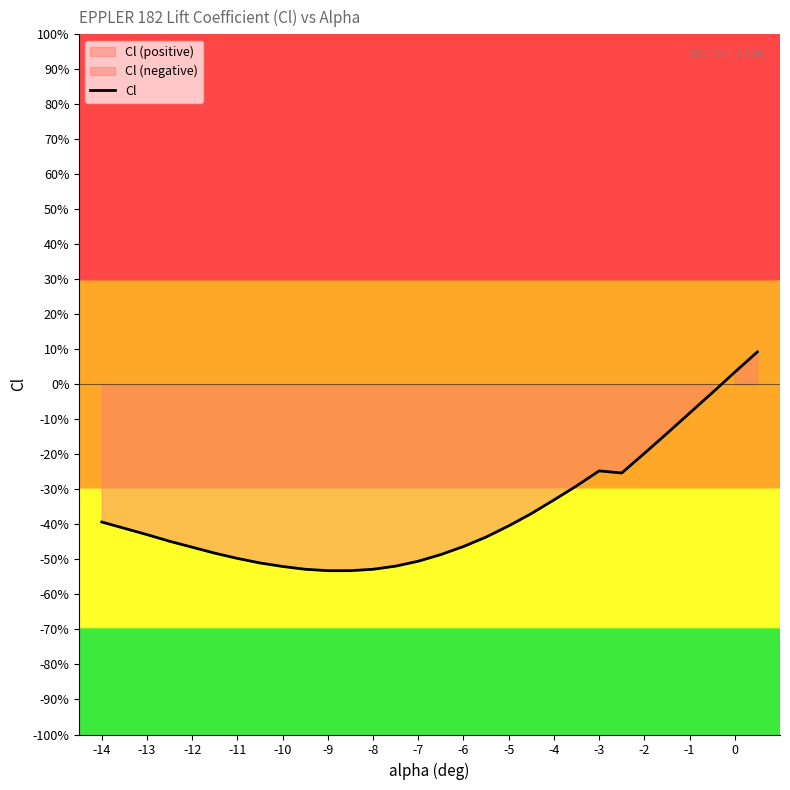

What is the difference between the maximum and second lowest values?

0.6